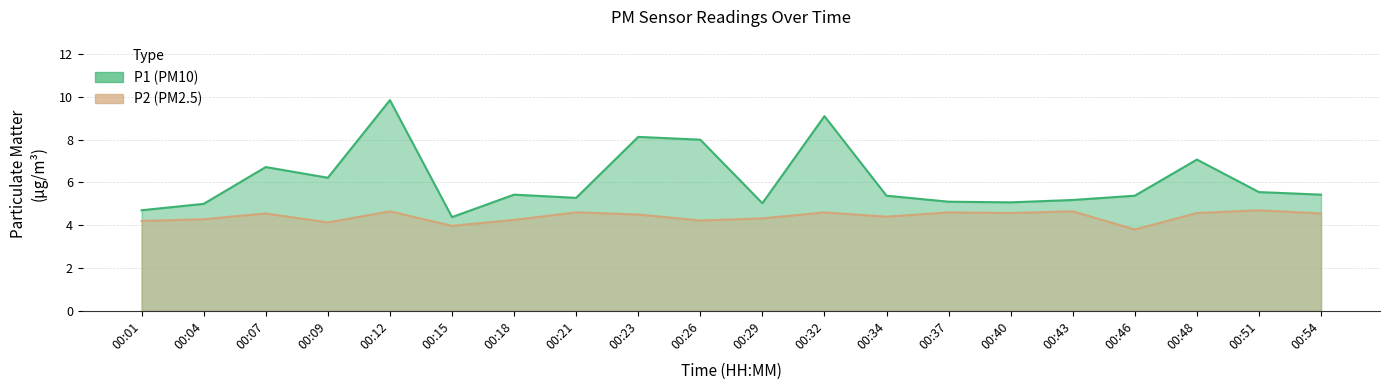

Is the value of P1 at 00:04 greater than the value of P2 at 00:48?

Yes